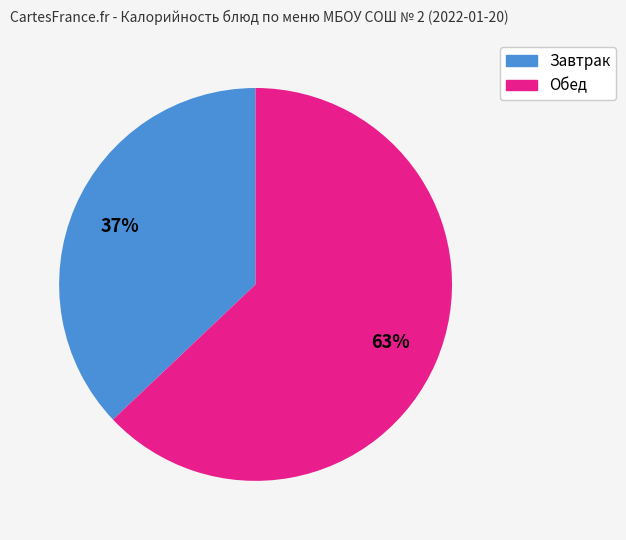

What is the smallest slice in the pie chart?

Завтрак